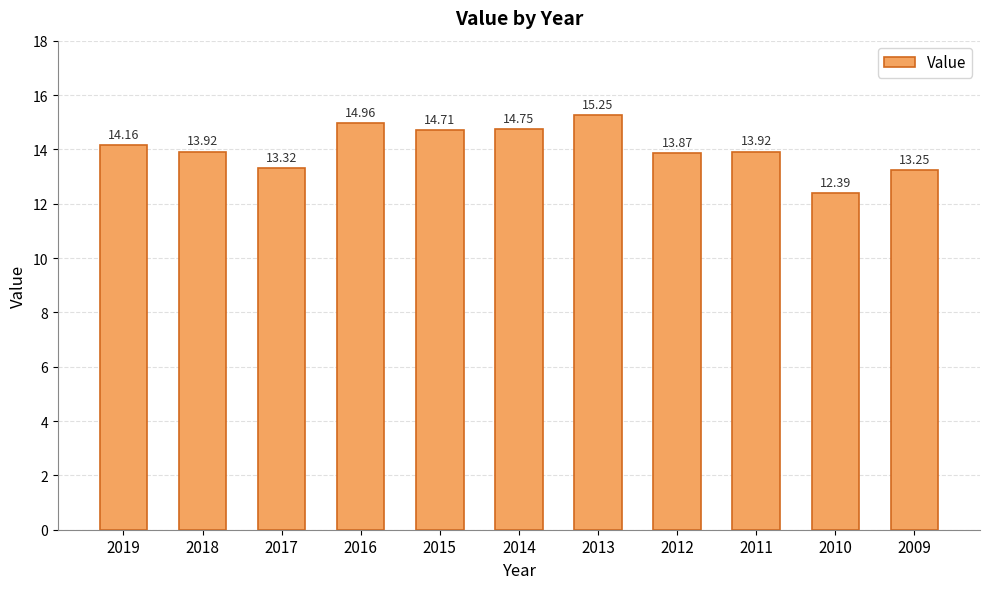

Is it true that the value at 2018 is 18.8?

False